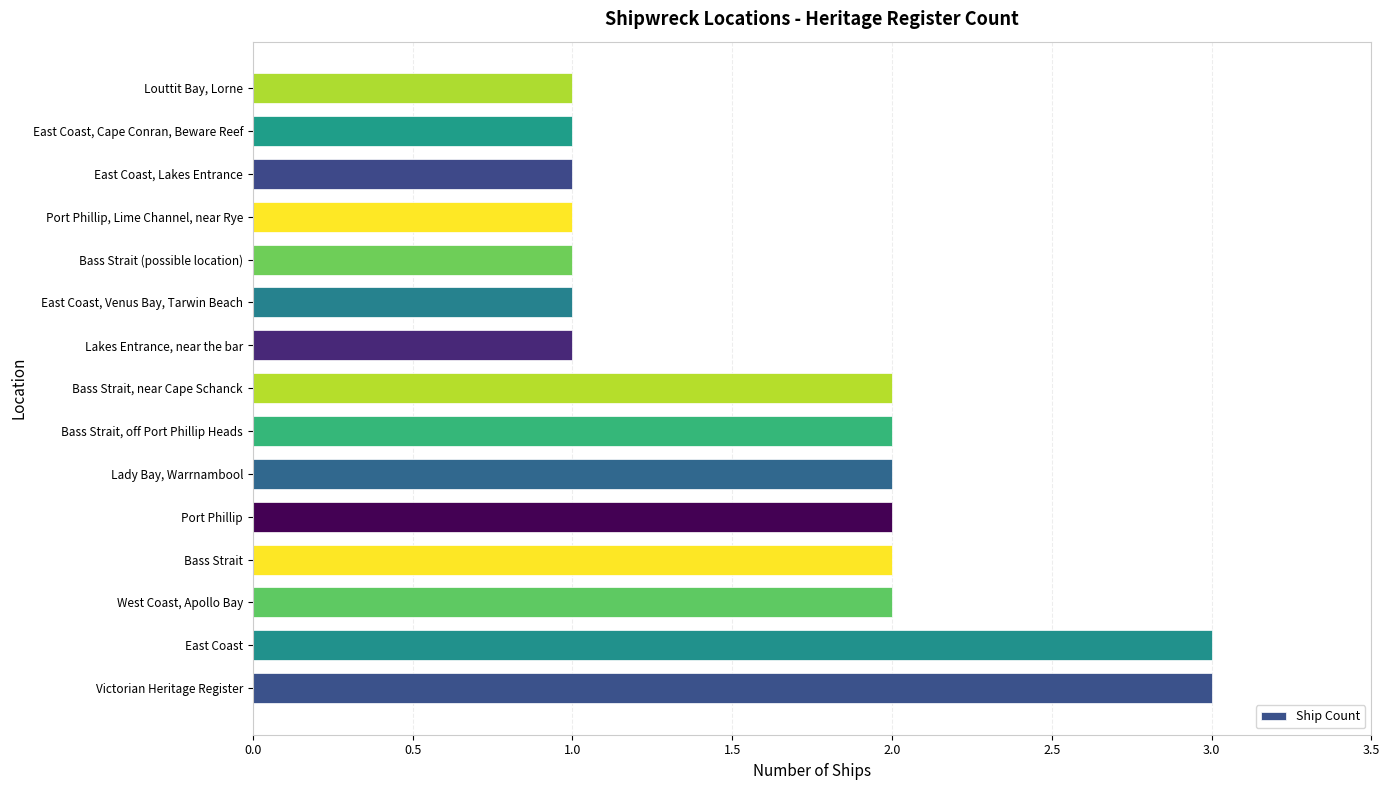

What is the average value?

2